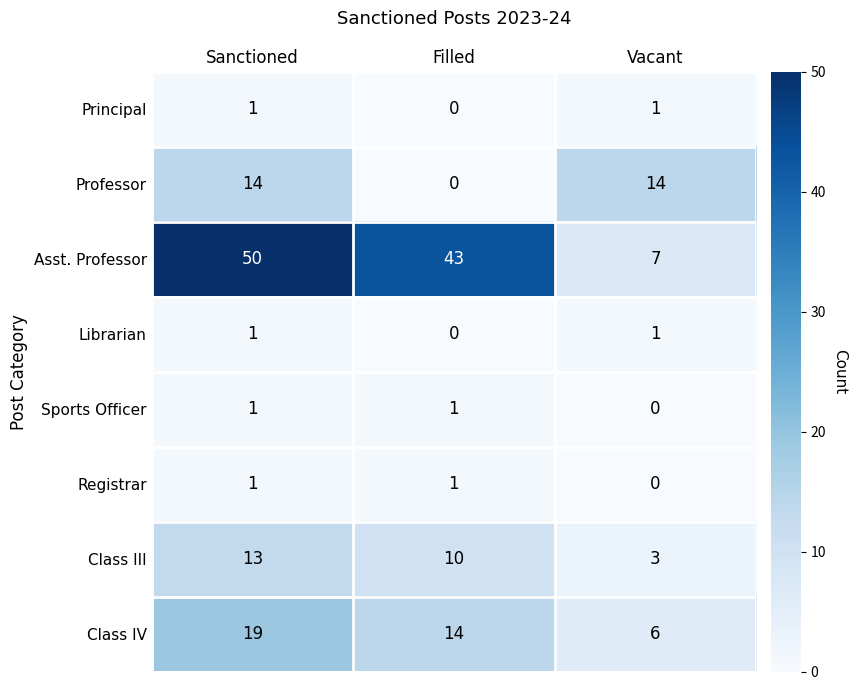

What is the sum of the Professor values at Filled and Sanctioned?

14